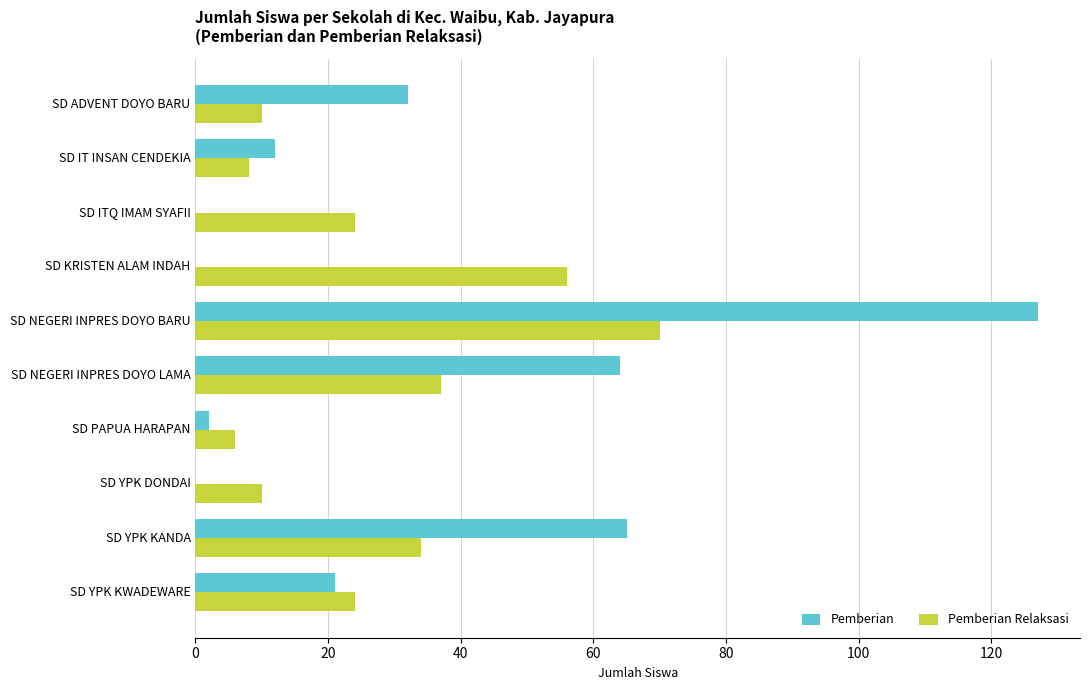

At which category is the sum across all series the highest?

SD NEGERI INPRES DOYO BARU